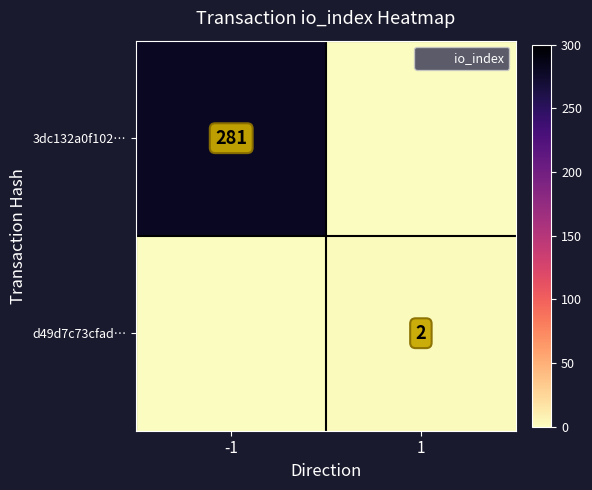

Is it true that 3dc132a0f102… equals 0 at 1?

True